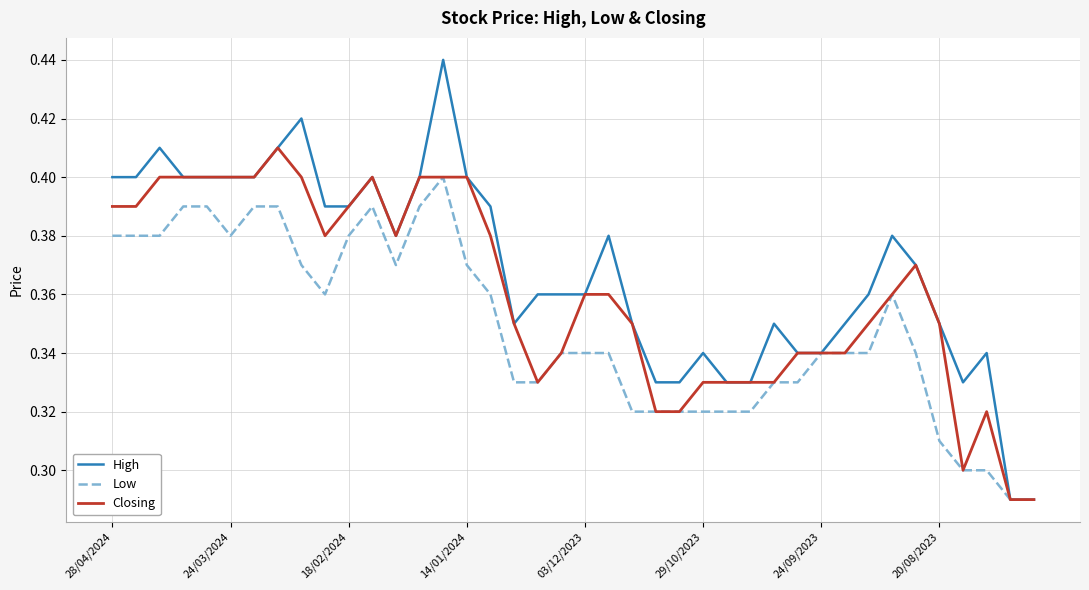

Rank the series by their maximum value, from lowest to highest.

Low, Closing, High